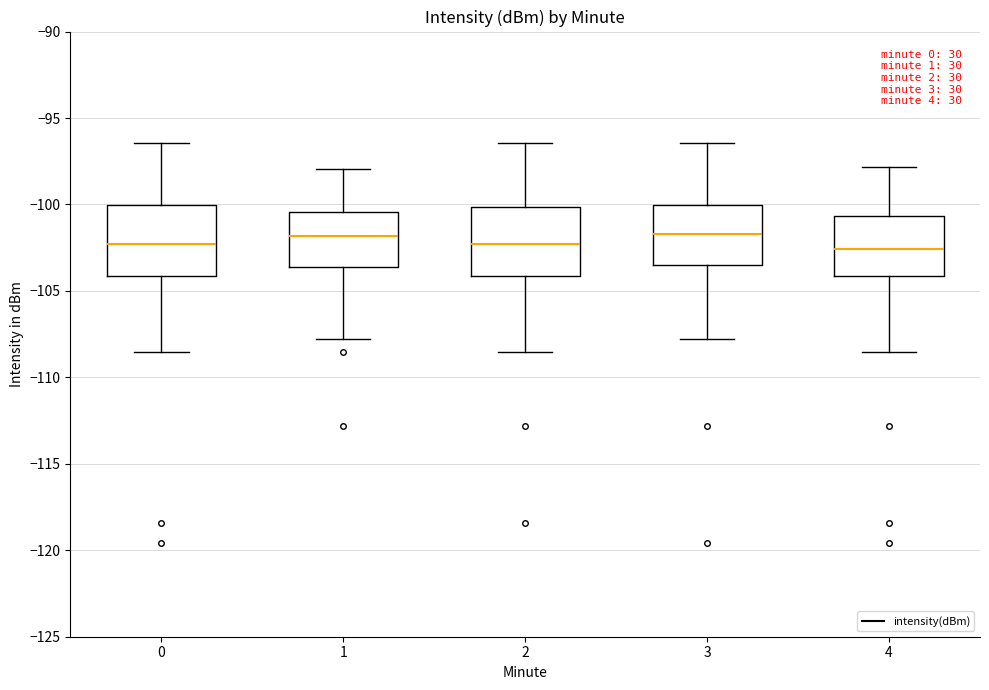

Reading left to right, read every box against the y-axis: the position of its median line, the range the box covers, and the ends of its whiskers. The values are not printed on the chart, so give them approximately, as read against the axis.

0: median -102.5, box -104.0 to -100.0, whiskers -108.5 to -96.5
1: median -102.0, box -103.5 to -100.5, whiskers -108.0 to -98.0
2: median -102.5, box -104.0 to -100.0, whiskers -108.5 to -96.5
3: median -101.5, box -103.5 to -100.0, whiskers -108.0 to -96.5
4: median -102.5, box -104.0 to -100.5, whiskers -108.5 to -98.0